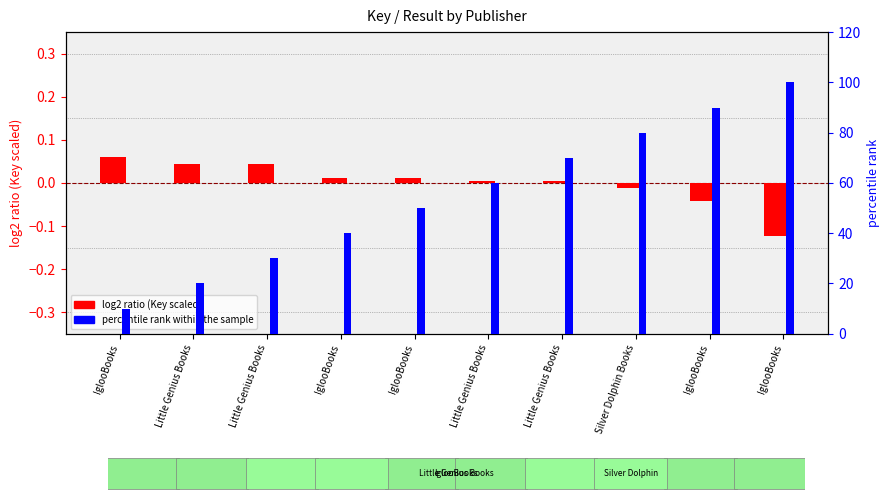

Are the bars grouped side by side (vs. stacked)?

Yes